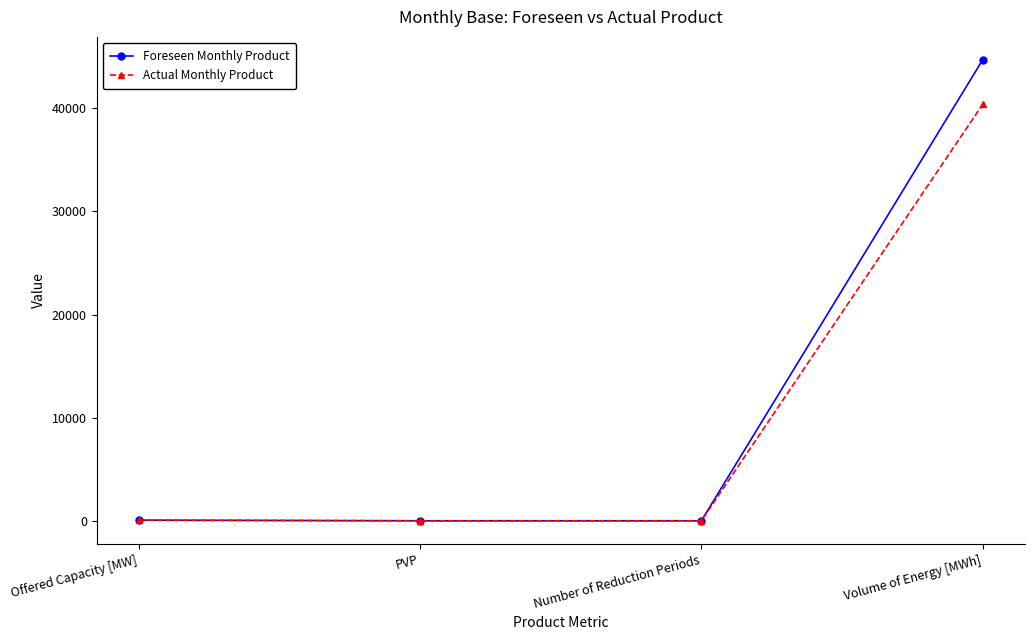

How many lines are shown in the chart?

2